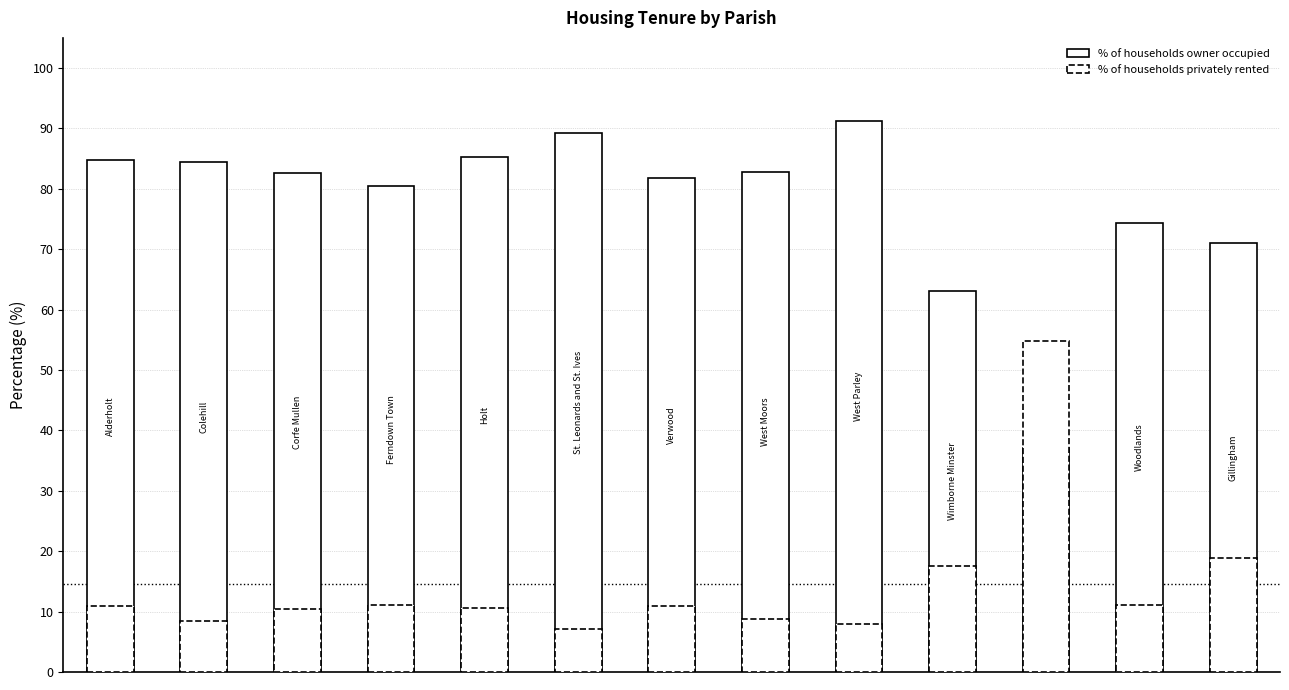

How many distinct data groups are displayed?

2